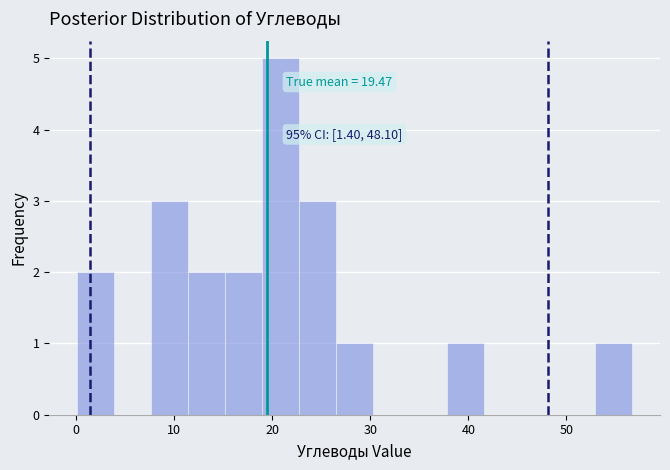

Around what value on the x-axis is the tallest bar? Give the approximate position of its centre, as read against the axis.

21